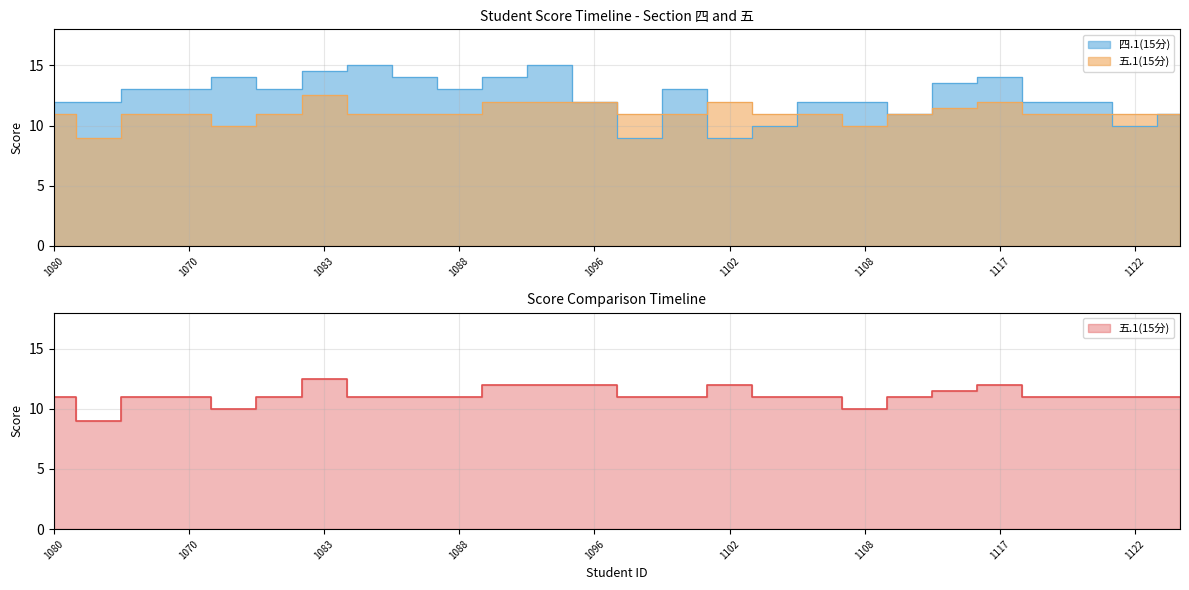

Rank the series at 2022031079 from lowest to highest value.

五.1(15分), 四.1(15分)